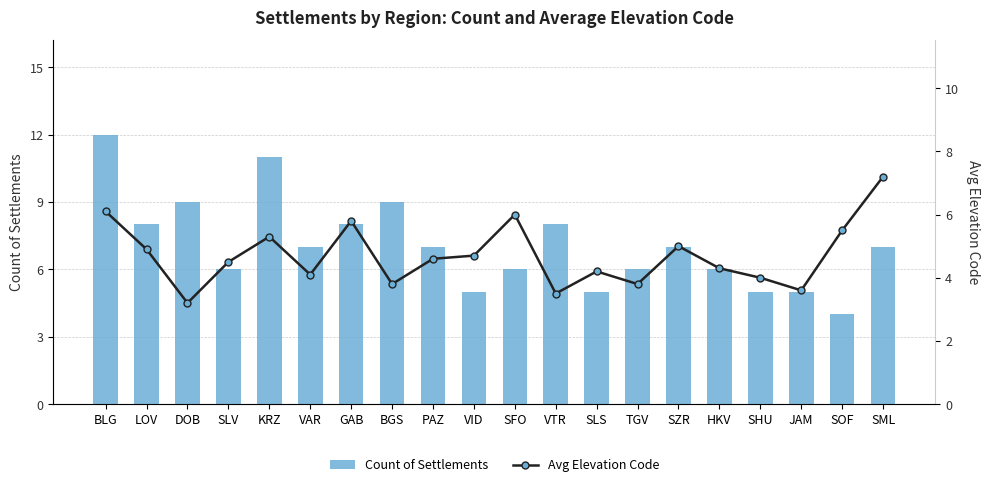

True or false: Count of Settlements has a value of 11.9 at SML.

False